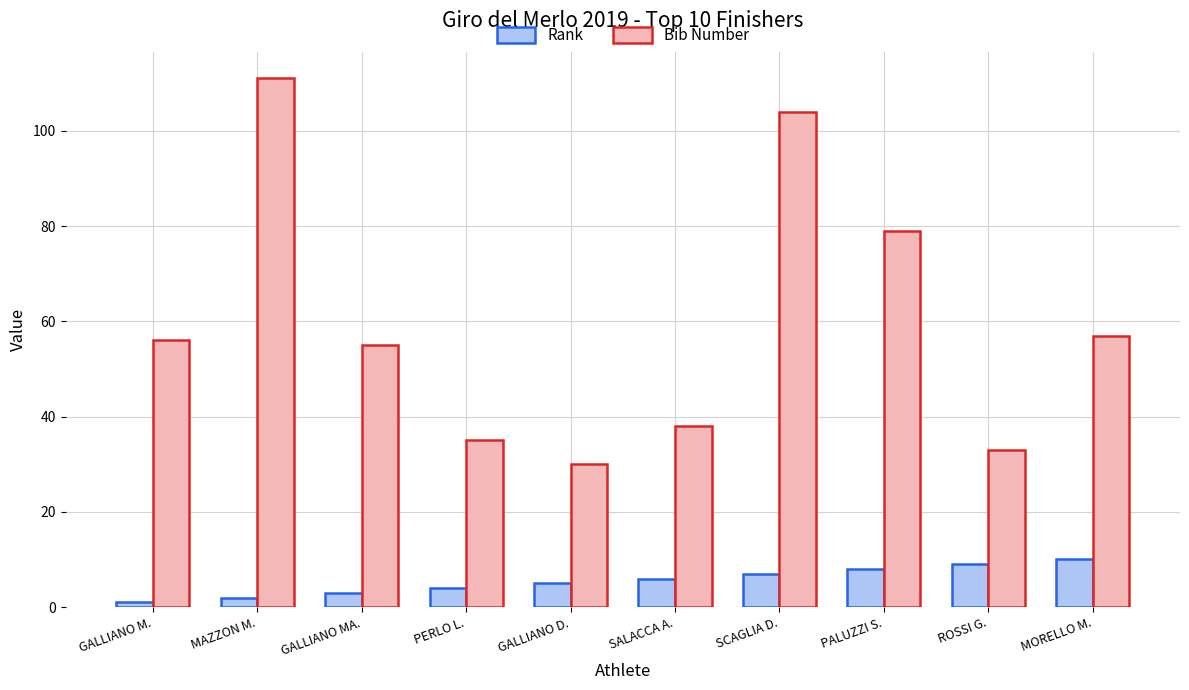

The value of Bib Number at GALLIANO MA. is 24. True or false?

False